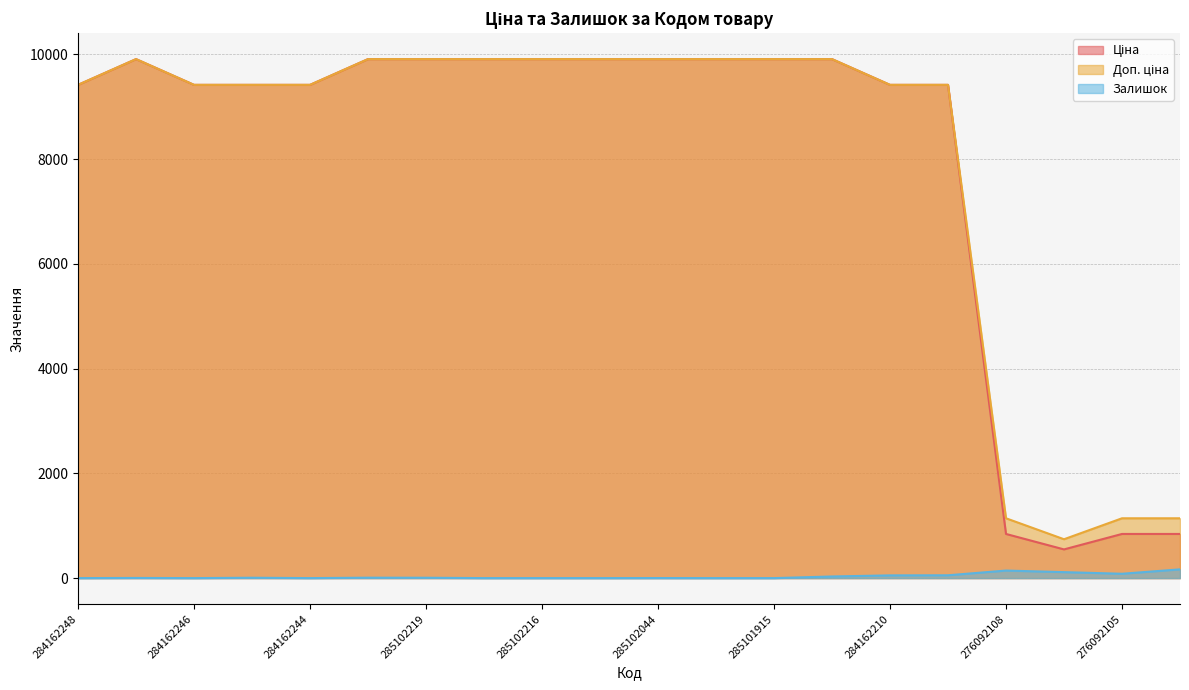

Which series changed the most between 284162248 and 285102219?

Ціна